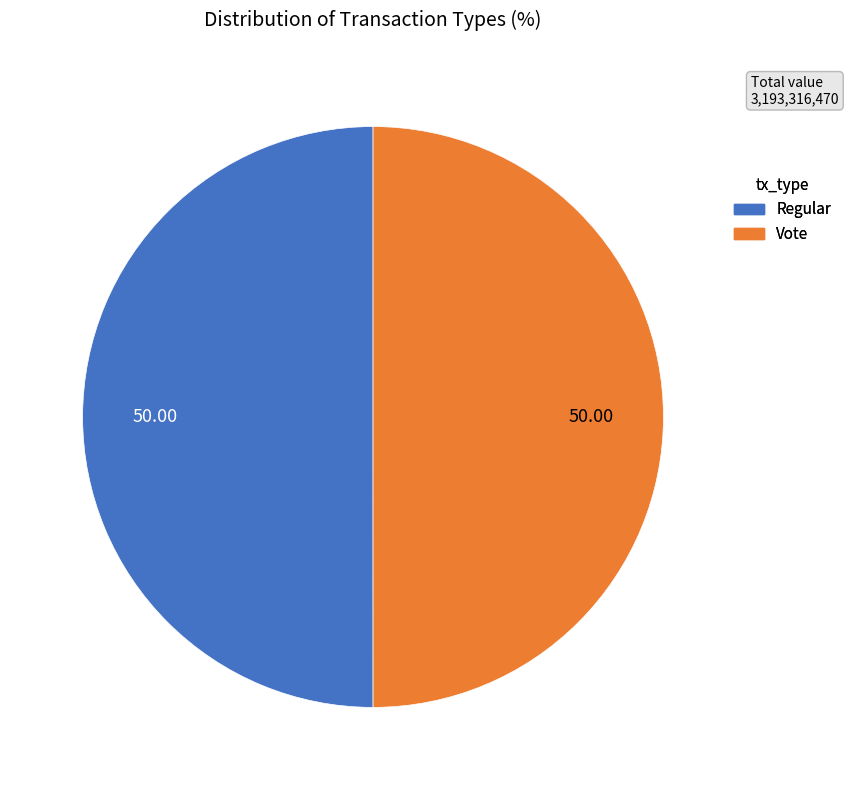

Count the number of slices in the pie.

2